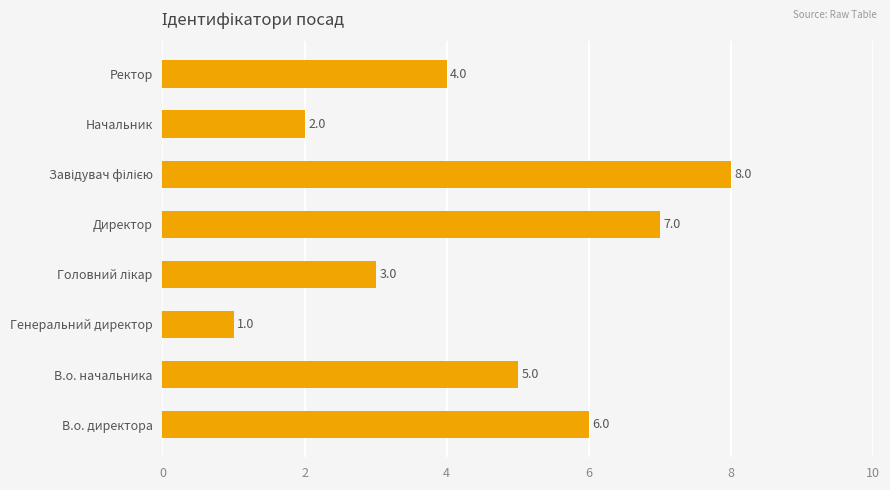

What is the minimum value shown in the chart?

1